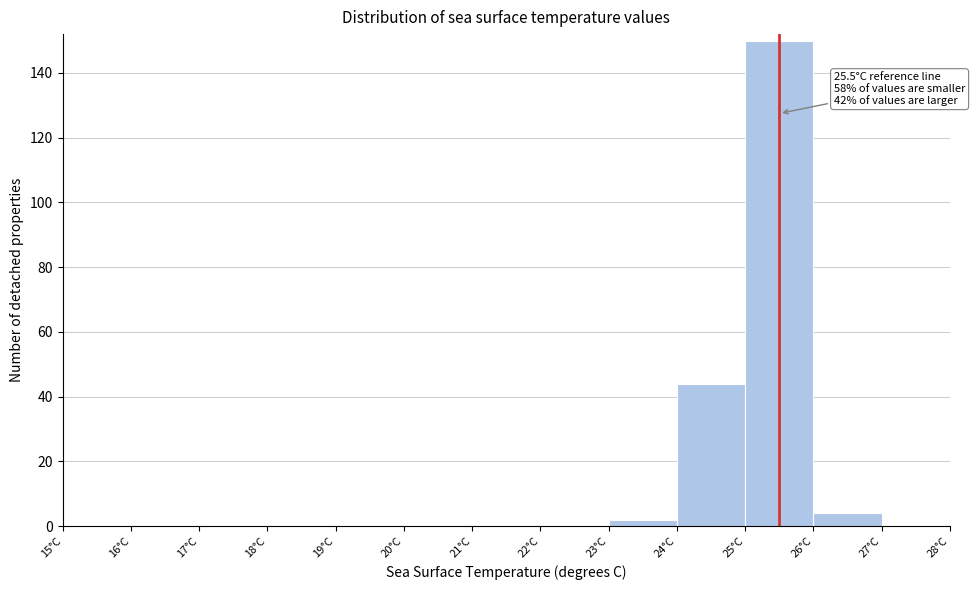

Which range on the x-axis has the tallest bar?

25 to 26